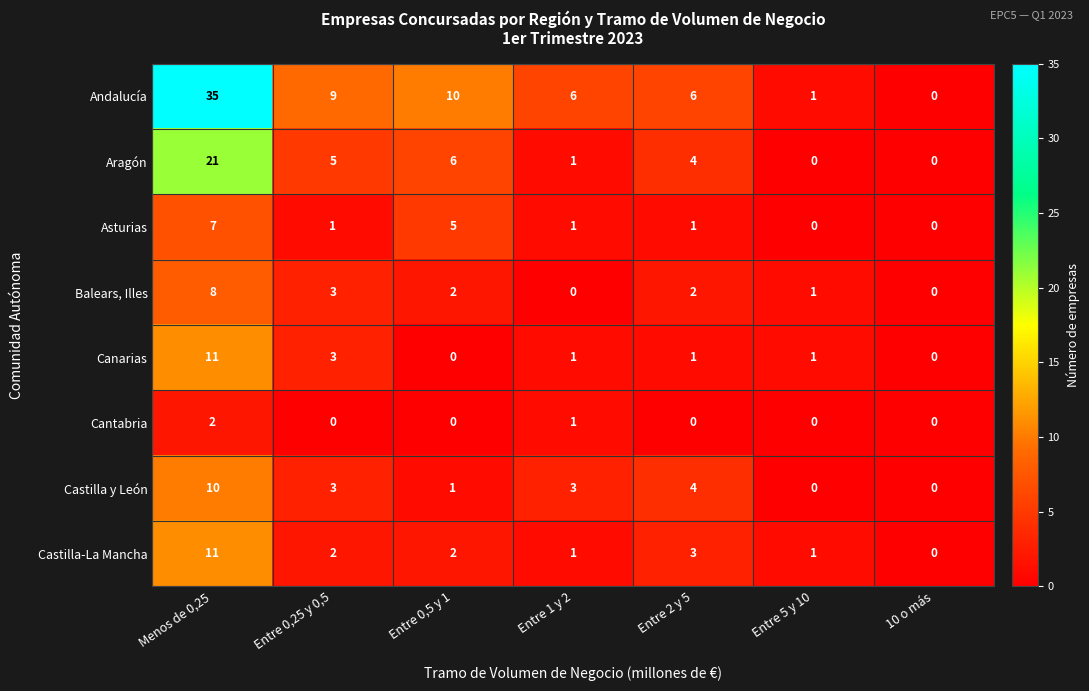

What is the sum of all Aragón values?

37